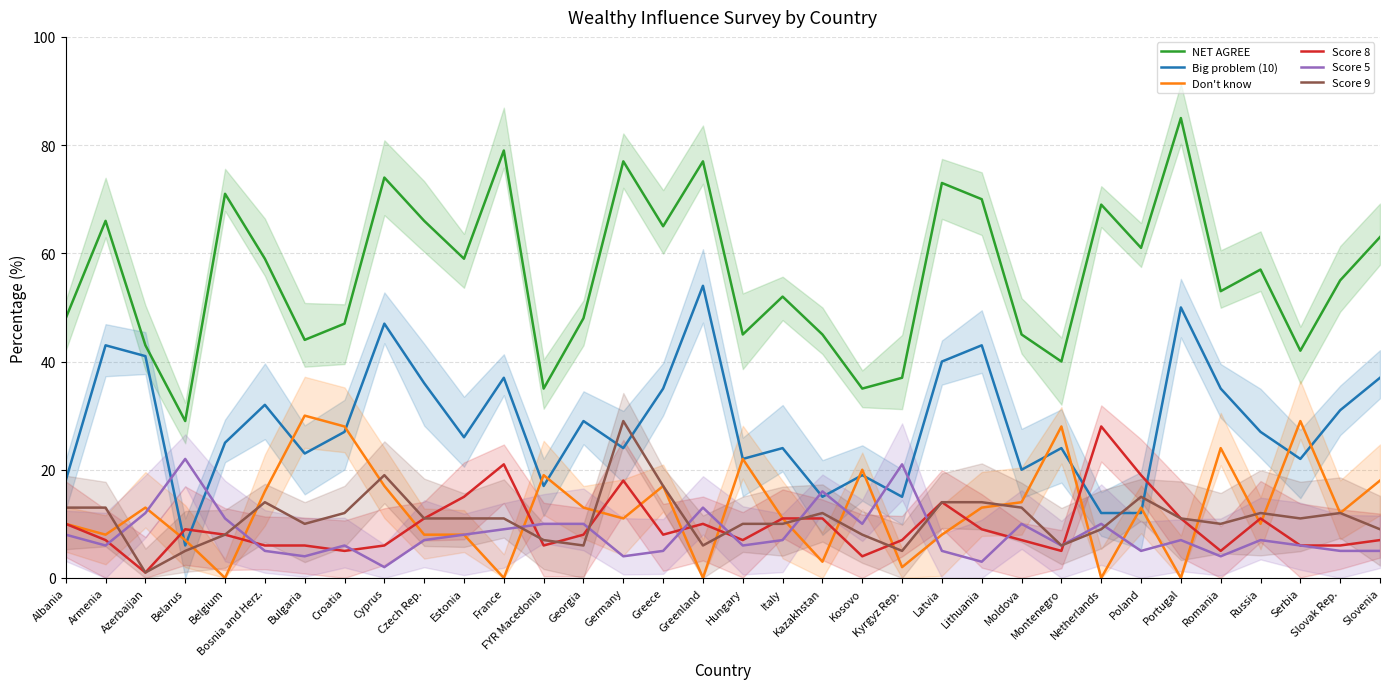

What is the total value across all series at Croatia?

125